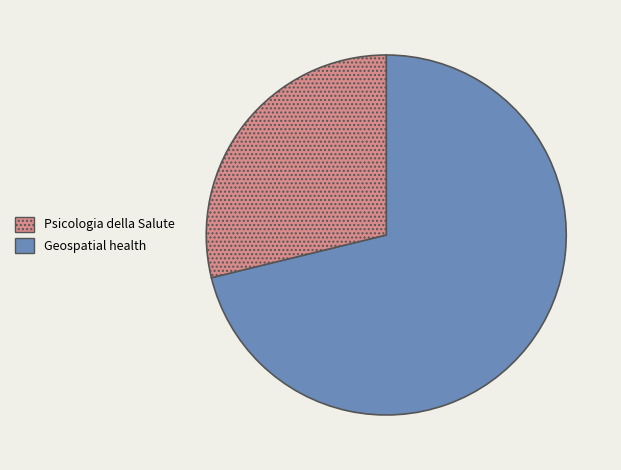

Is there a majority slice in this chart?

Yes